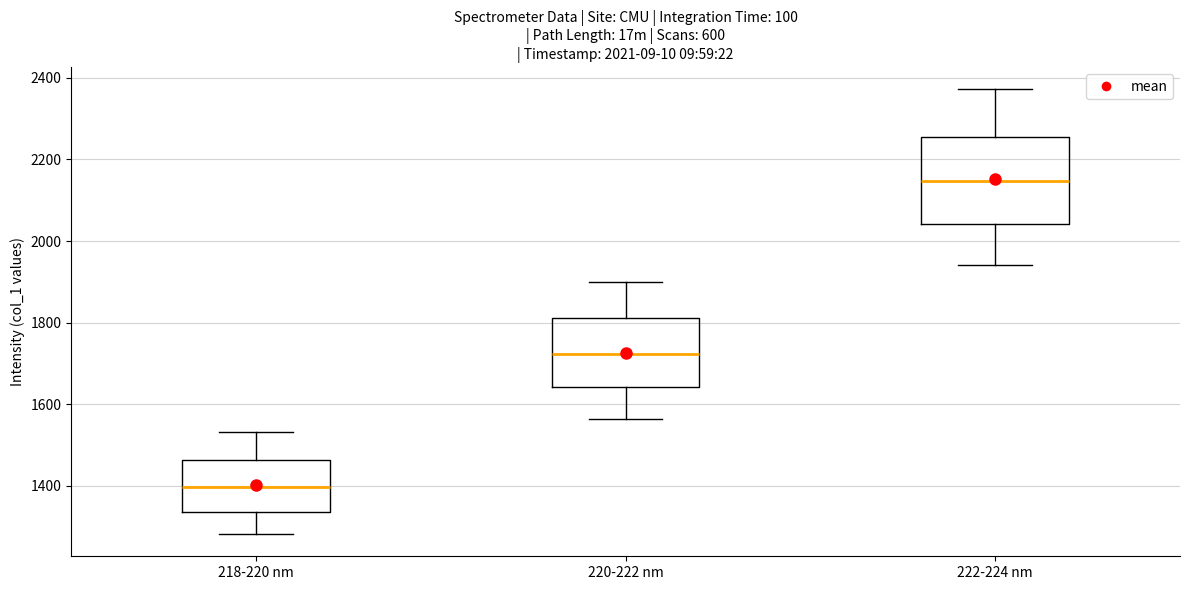

Which box has the highest median line?

222-224 nm